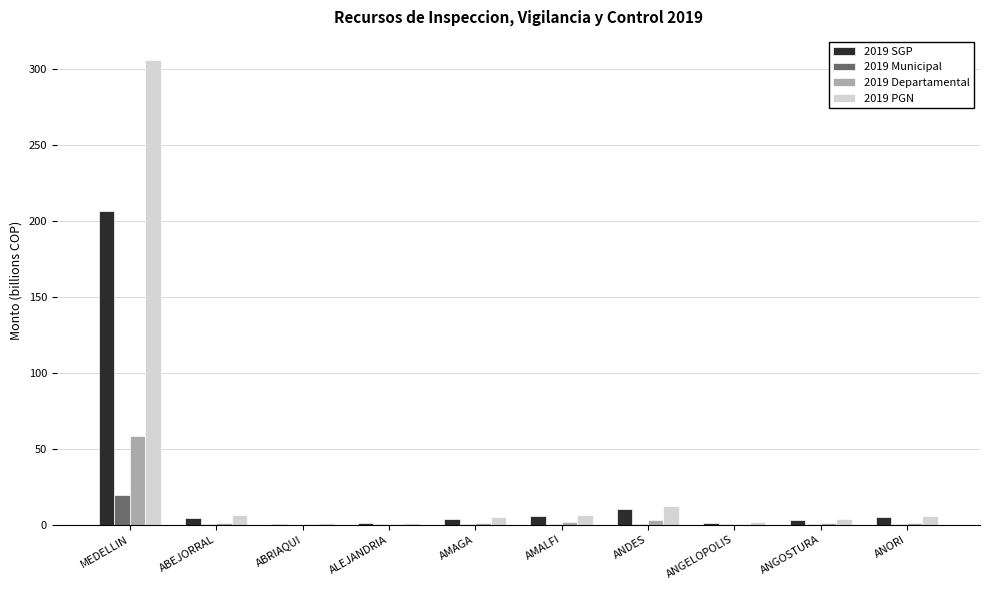

What is the sum of all 2019 SGP values?

240.6